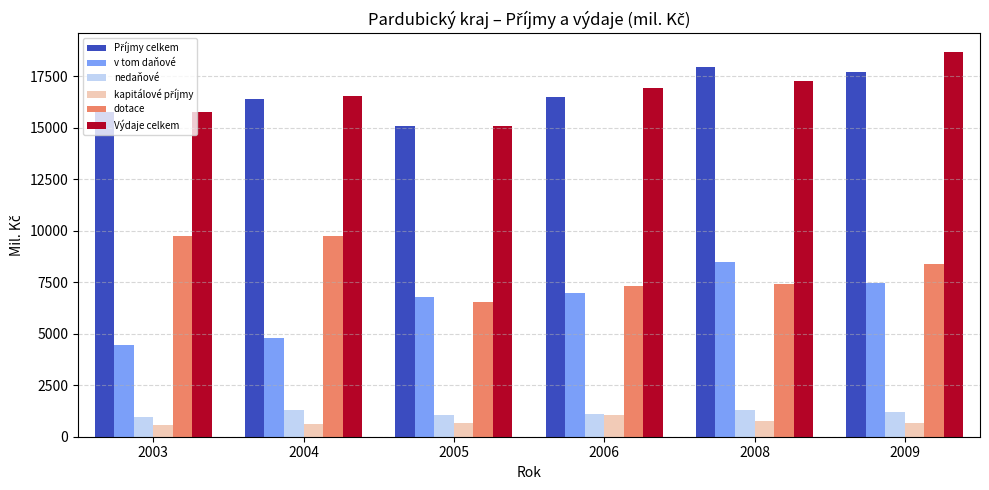

Are the bars grouped side by side (vs. stacked)?

Yes